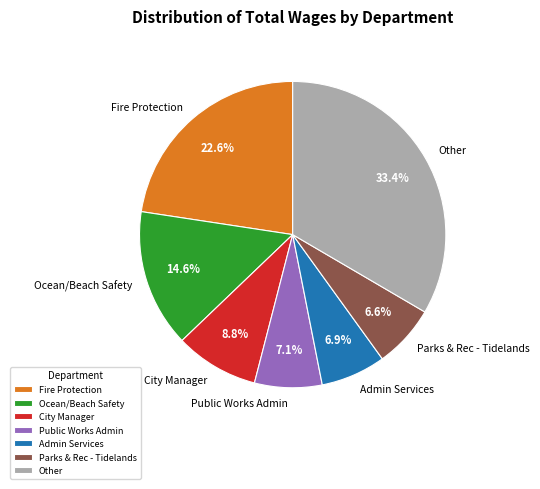

Approximately how many times larger is the value at Public Works Admin compared to Fire Protection?

0.3